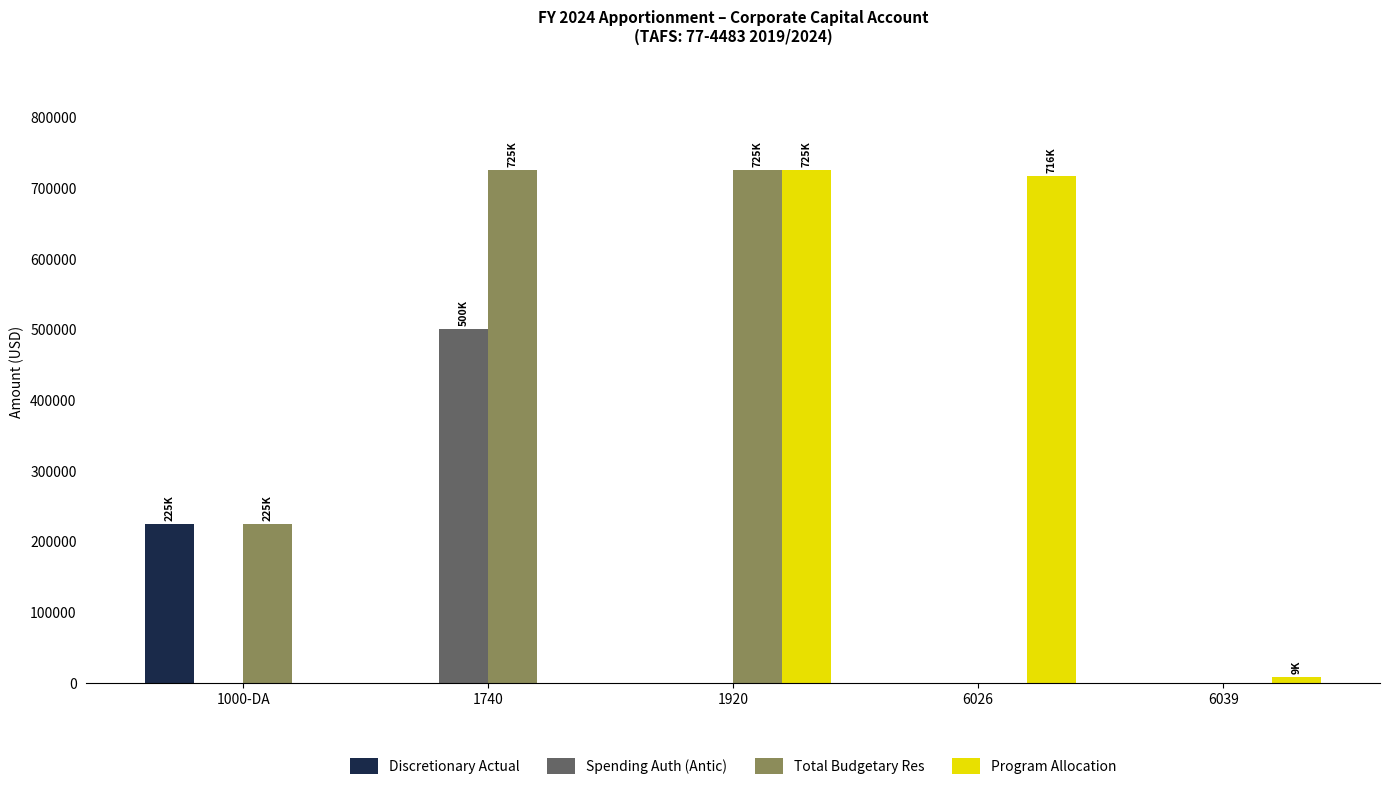

What is the maximum value for Program Allocation?

725100